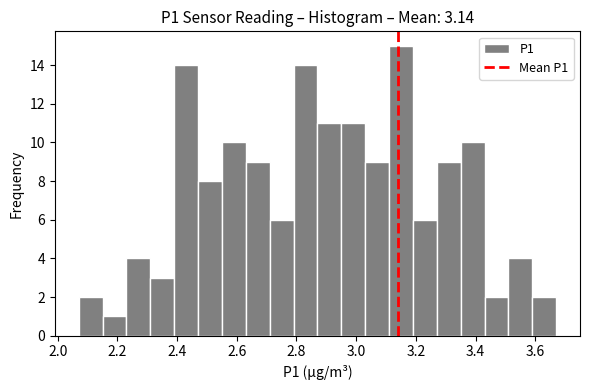

Reading left to right, transcribe this chart: for each bar, give the range it covers on the x-axis and its height. Neither the bar edges nor the heights are printed on the chart, so give them approximately, as read against the axes.

2.07 to 2.15: 2
2.15 to 2.23: 1
2.23 to 2.31: 4
2.31 to 2.39: 3
2.39 to 2.47: 14
2.47 to 2.55: 8
2.55 to 2.63: 10
2.63 to 2.71: 9
2.71 to 2.79: 6
2.79 to 2.87: 14
2.87 to 2.95: 11
2.95 to 3.03: 11
3.03 to 3.11: 9
3.11 to 3.19: 15
3.19 to 3.27: 6
3.27 to 3.35: 9
3.35 to 3.43: 10
3.43 to 3.51: 2
3.51 to 3.59: 4
3.59 to 3.67: 2